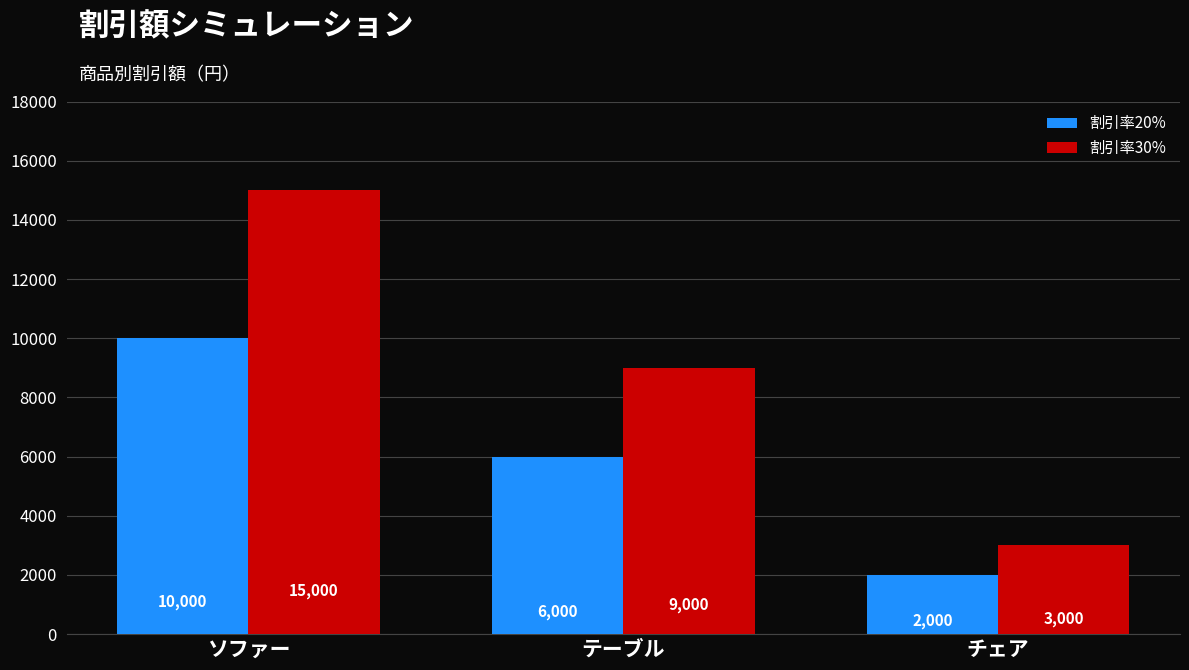

Reading left to right, extract all data points from this chart.

割引率20%: ソファー=10000	テーブル=6000	チェア=2000
割引率30%: ソファー=15000	テーブル=9000	チェア=3000